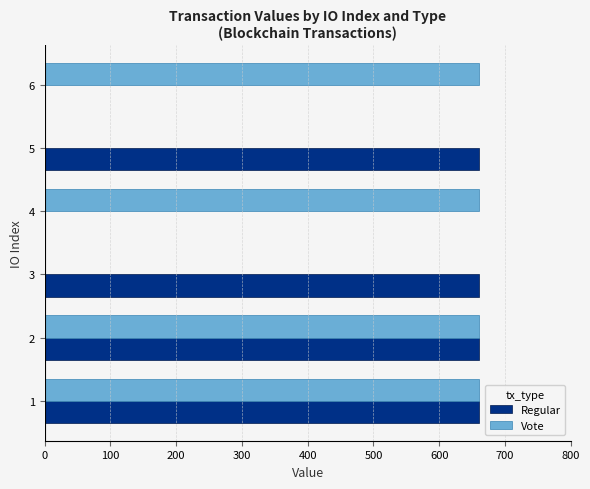

How many data points does each series have?

4